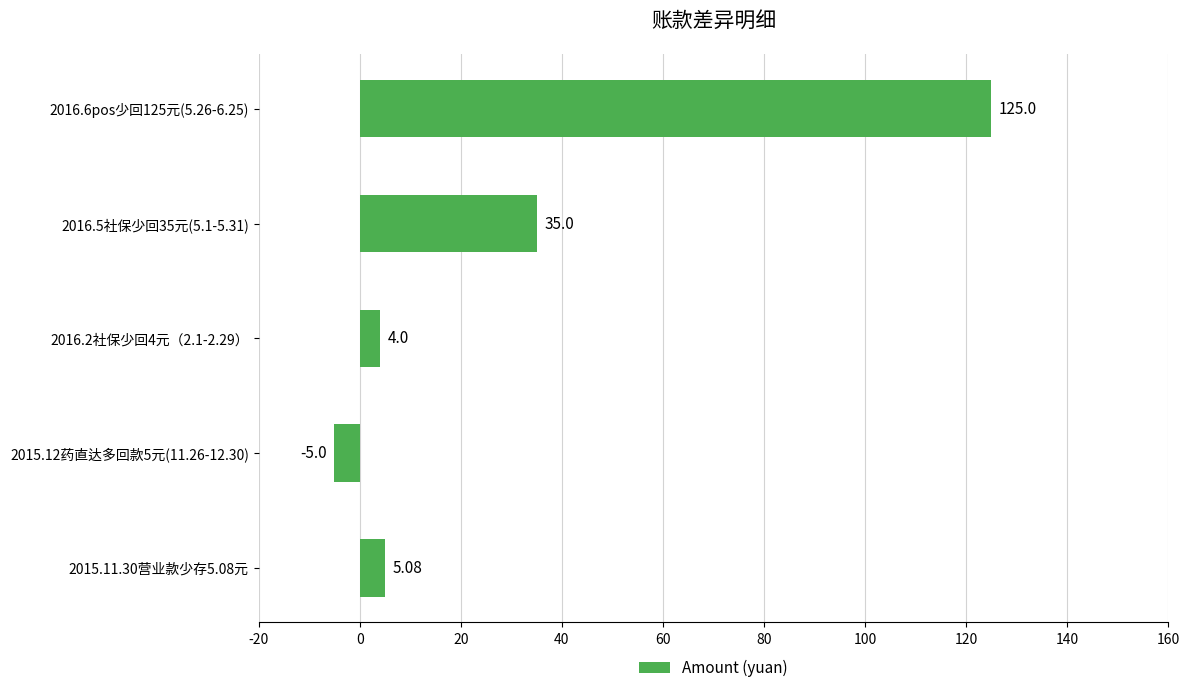

Where is the data nearest to the value 60?

2016.5社保少回35元(5.1-5.31)